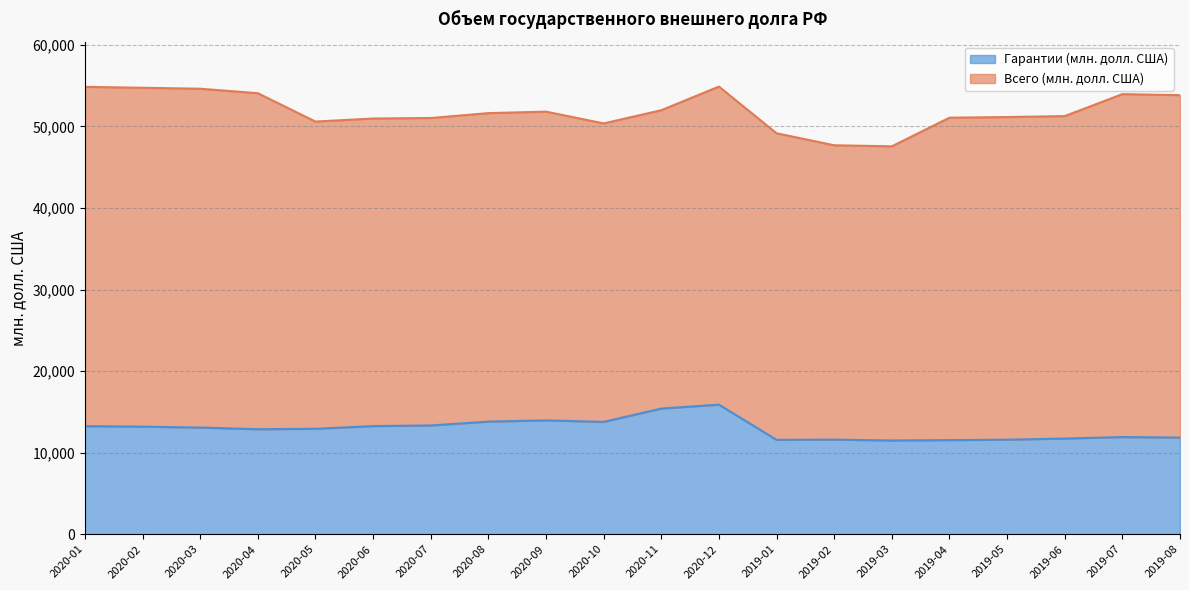

At which label does Всего (млн. долл. США) reach its peak?

2020-12